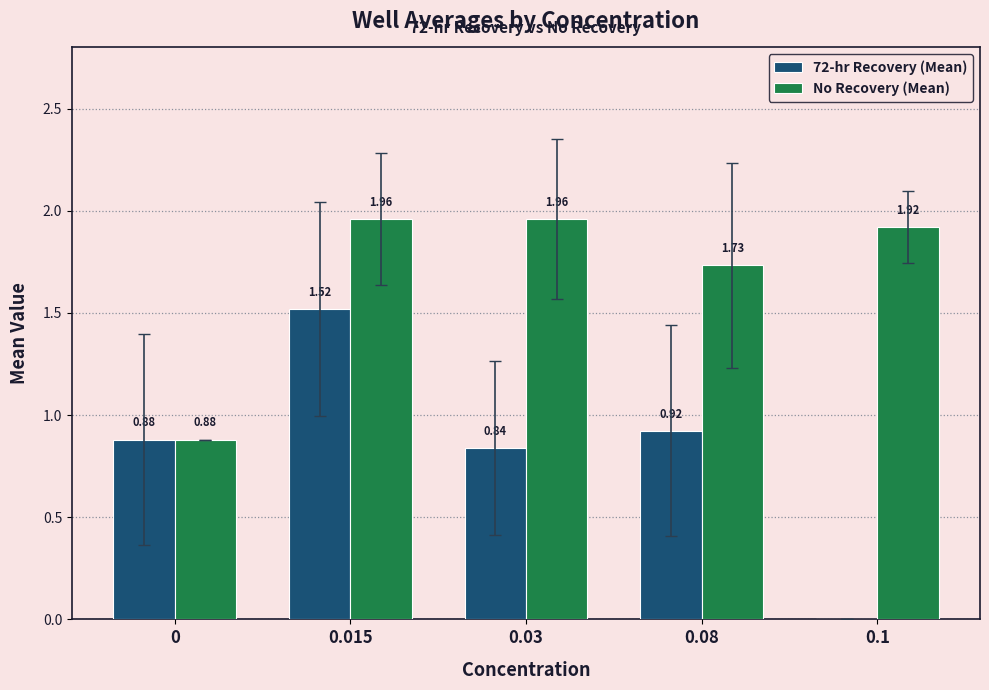

Which series has the largest total across all categories?

No Recovery (Mean)